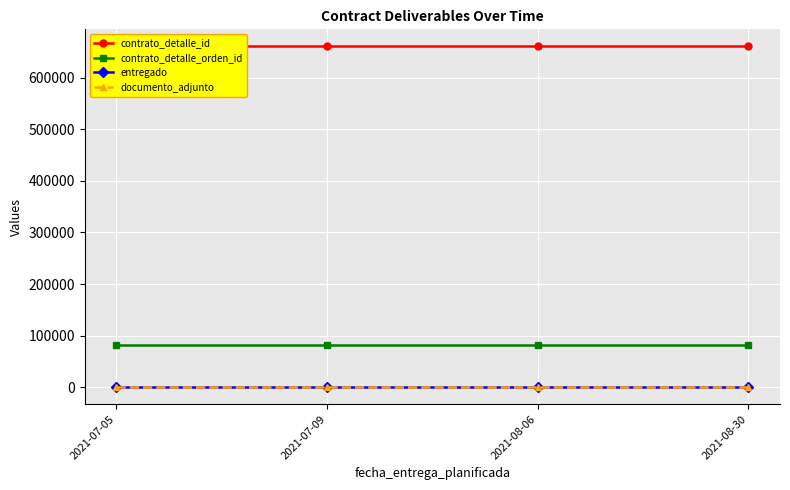

List the labels in order of documento_adjunto value, smallest first.

2021-07-05, 2021-07-09, 2021-08-06, 2021-08-30